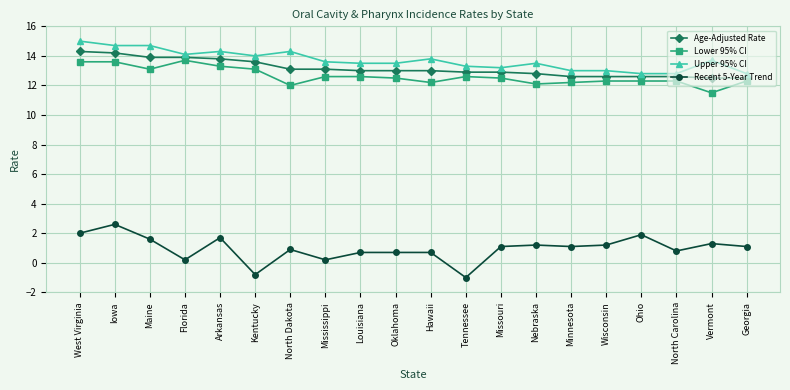

Is the value of Recent 5-Year Trend at Maine greater than the value of Upper 95% CI at Vermont?

No